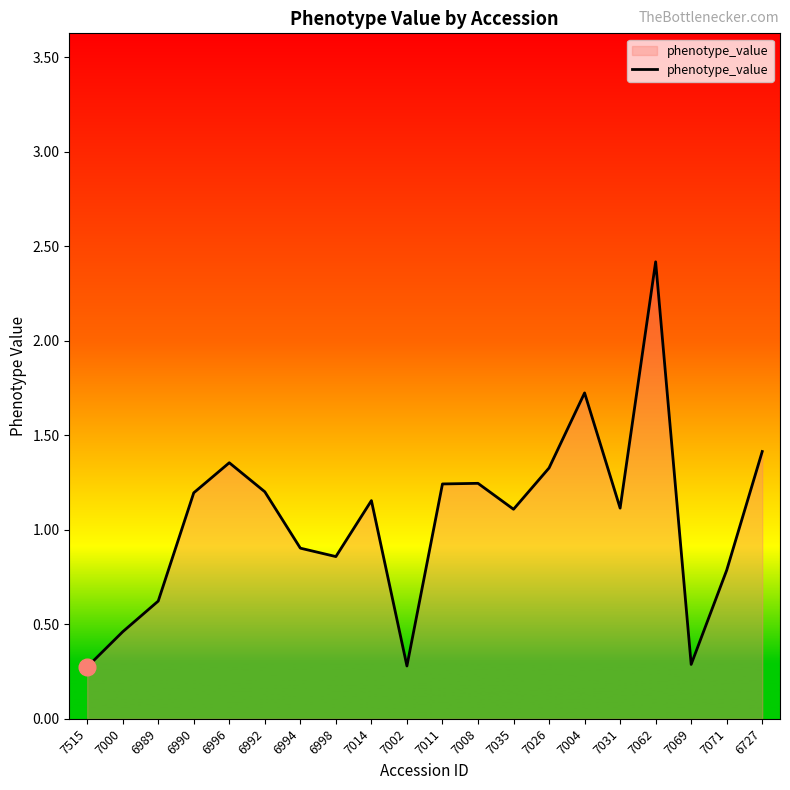

What is the sum of all values?

21.0